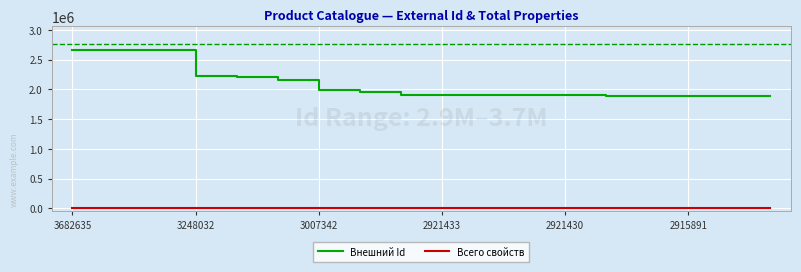

True or false: Всего свойств and Внешний Id cross at least once.

False